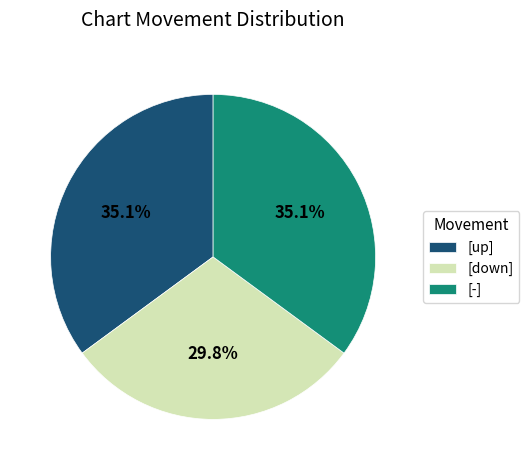

What percentage do [-] and [up] together represent?

70.2%